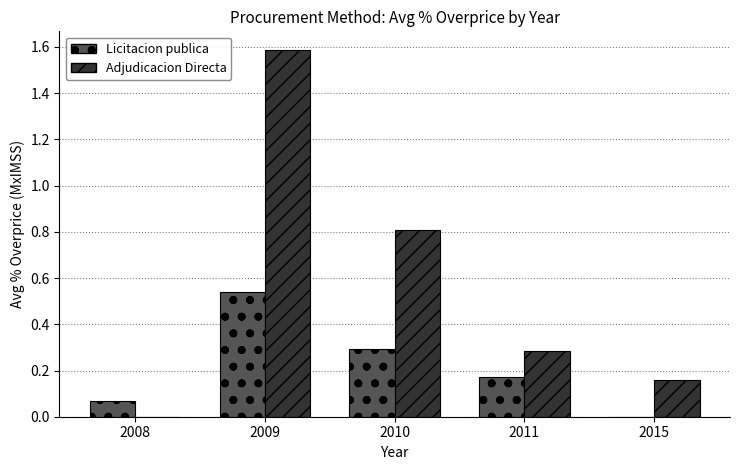

What is the greatest value displayed?

1.6